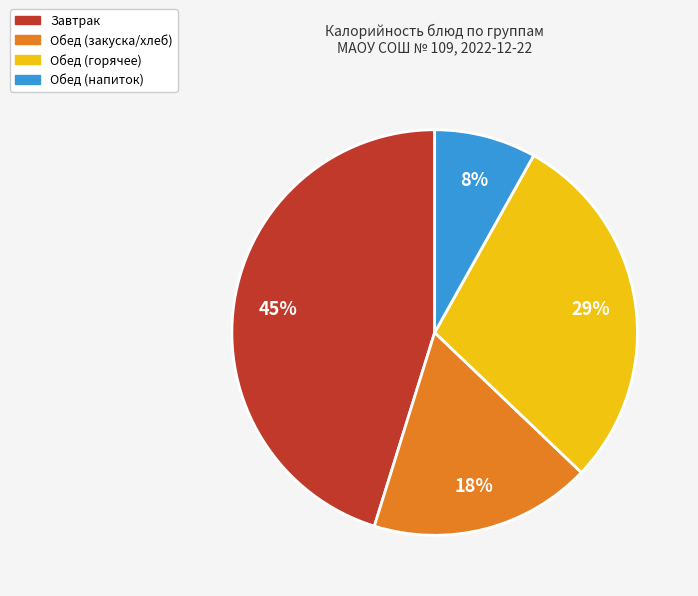

What percentage is the Завтрак slice, to the nearest percent?

45%